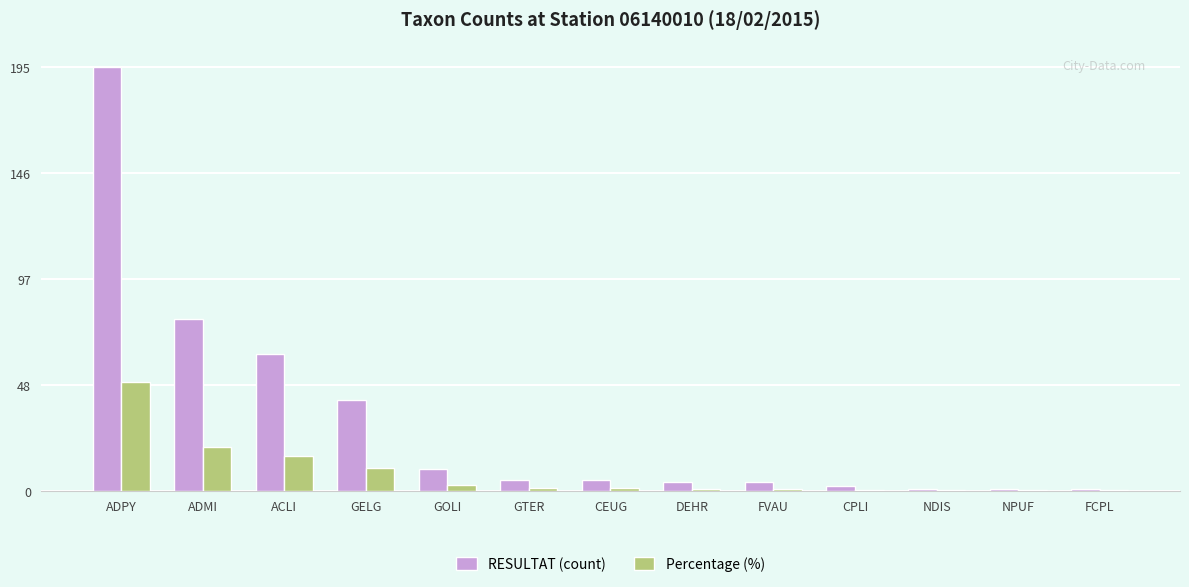

The value of RESULTAT (count) at ADMI is 79.0. True or false?

True